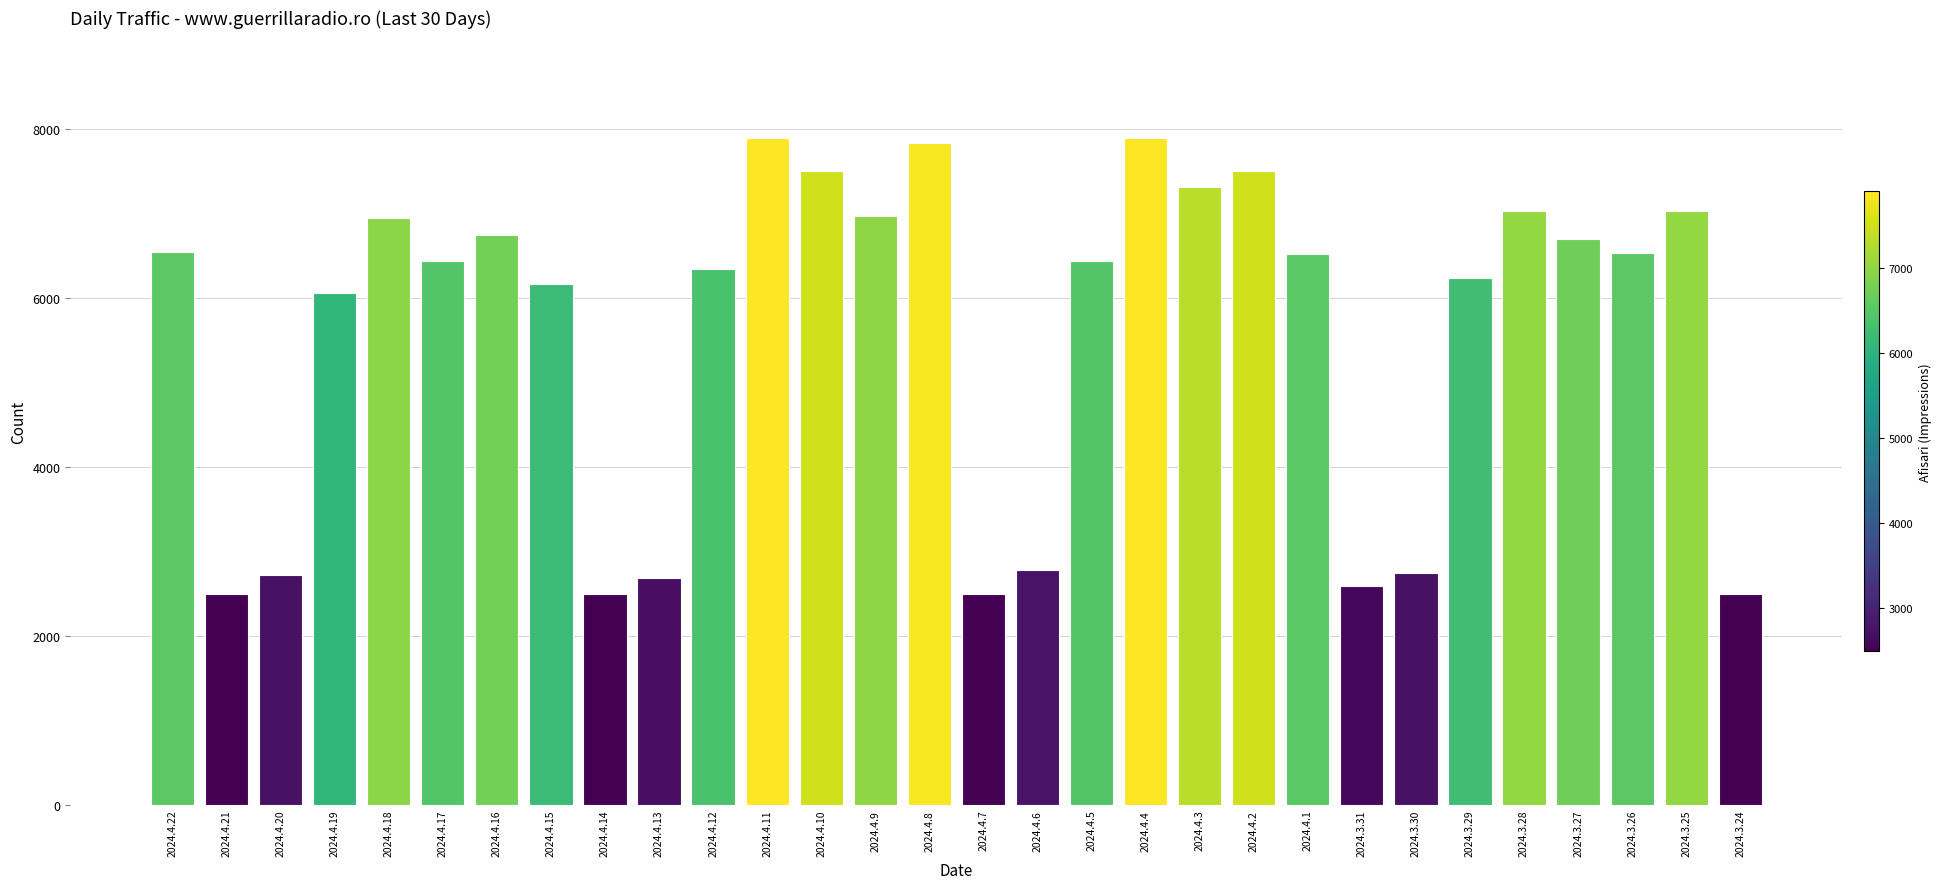

How many data points does each series have?

30